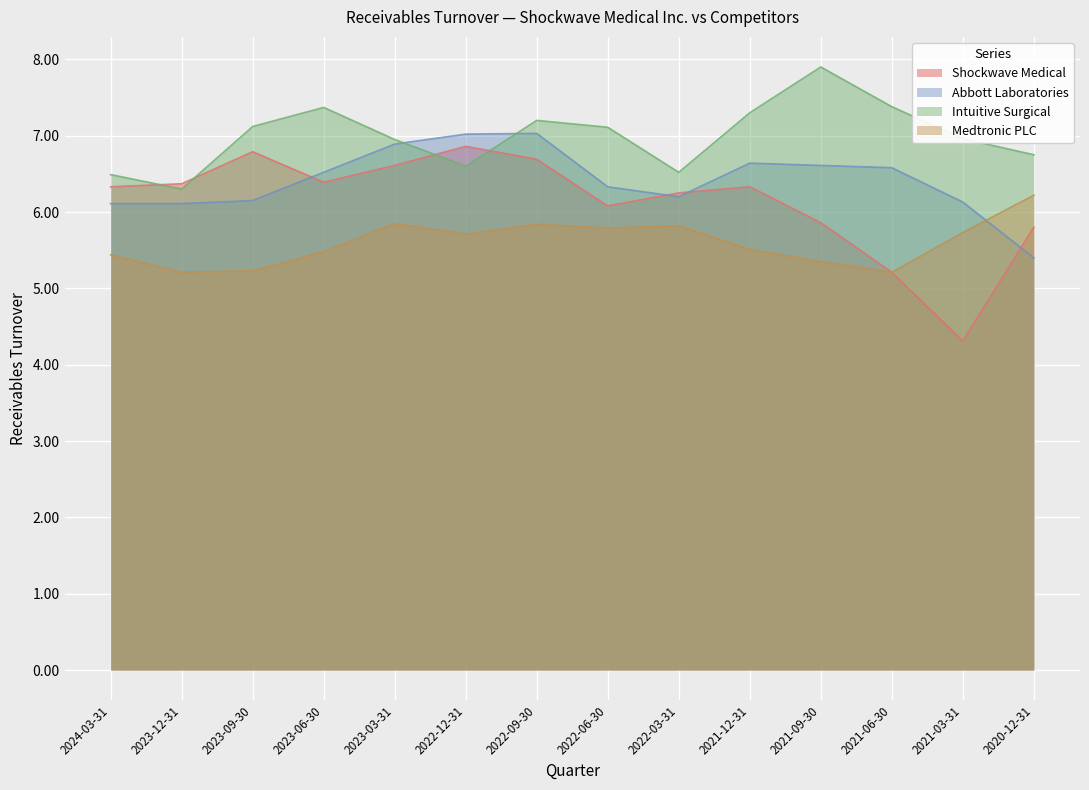

True or false: Shockwave Medical and Medtronic PLC intersect in this chart.

False